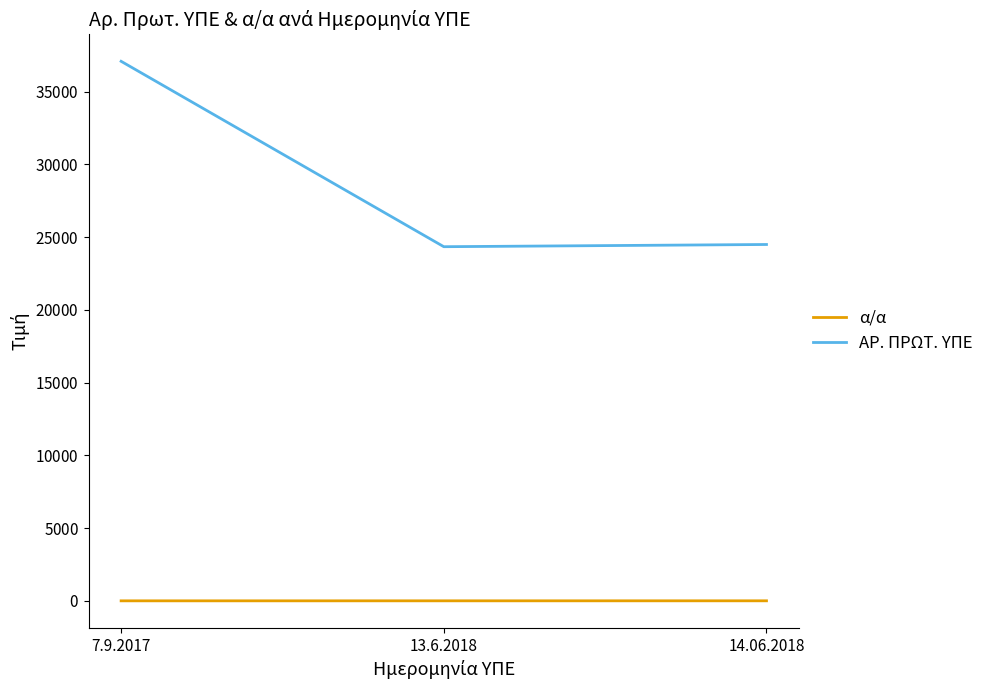

What is the average value of the α/α series?

2